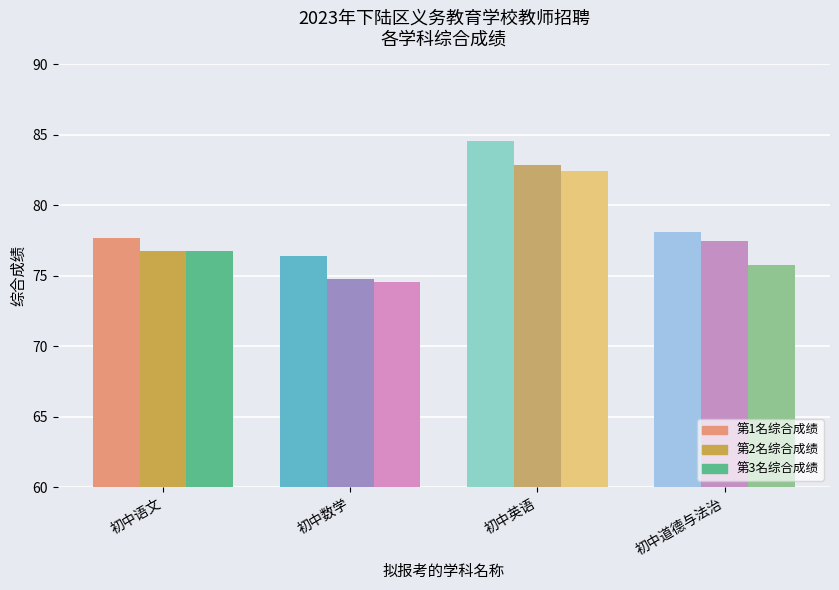

Which series has the largest total across all categories?

综合成绩(第1名)